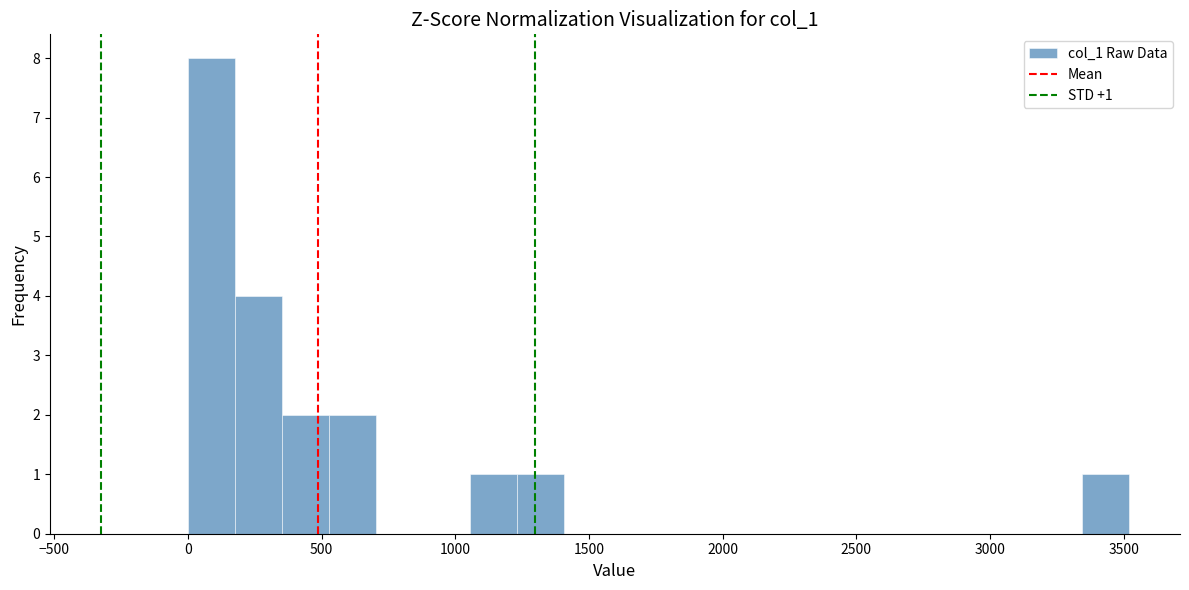

Around what value on the x-axis is the tallest bar? Give the approximate position of its centre, as read against the axis.

100